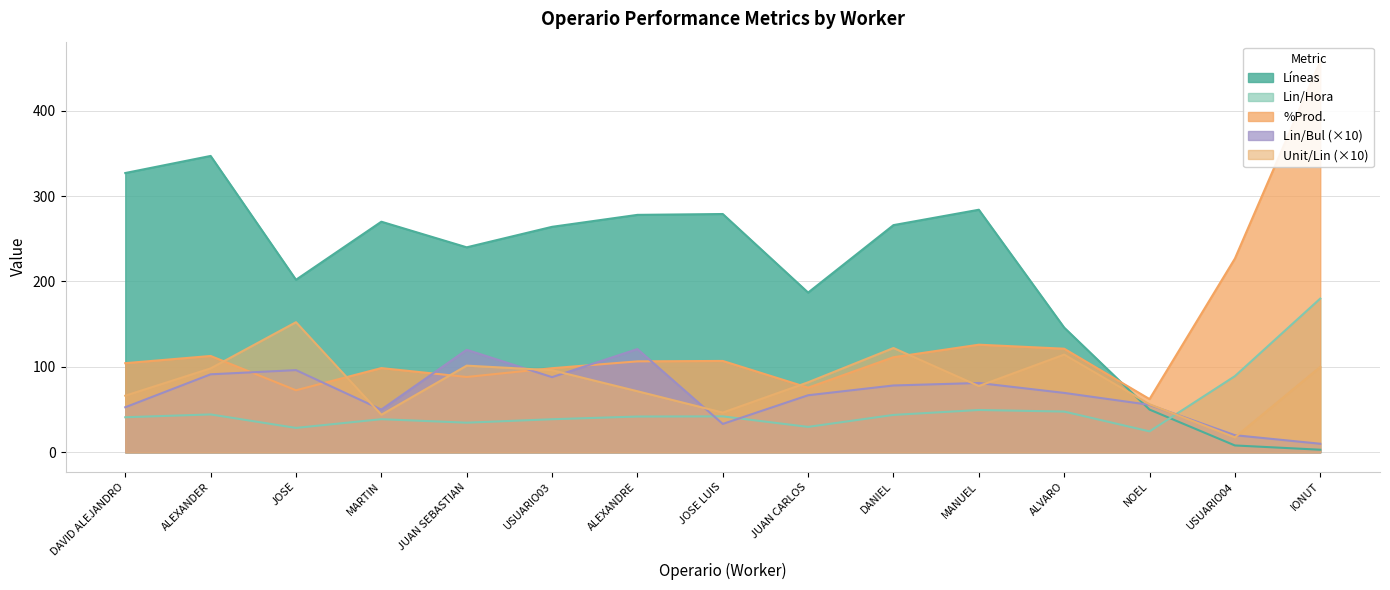

Count the number of categories in the chart.

15